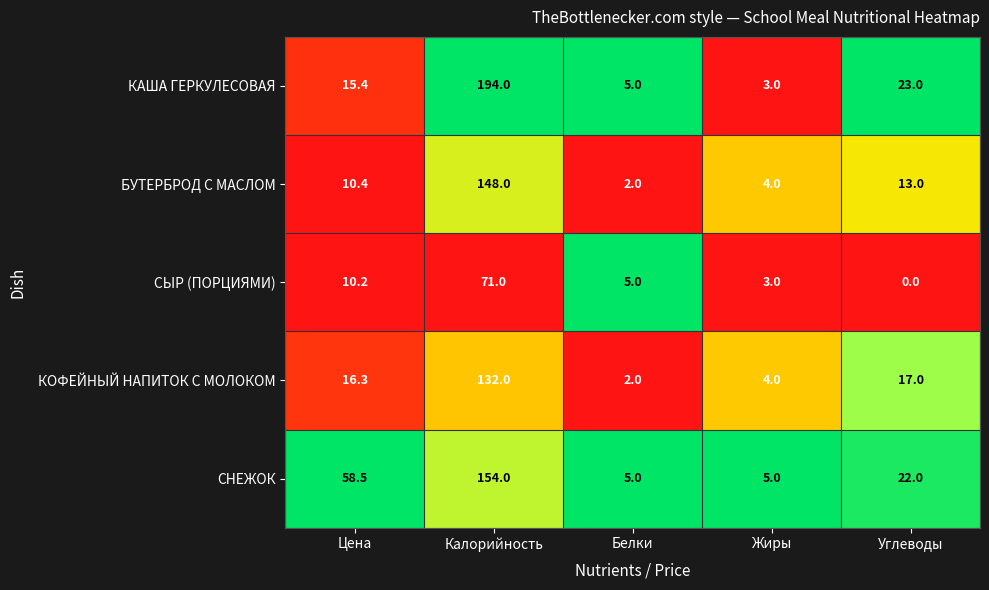

What is the highest value of the СНЕЖОК series?

154.0